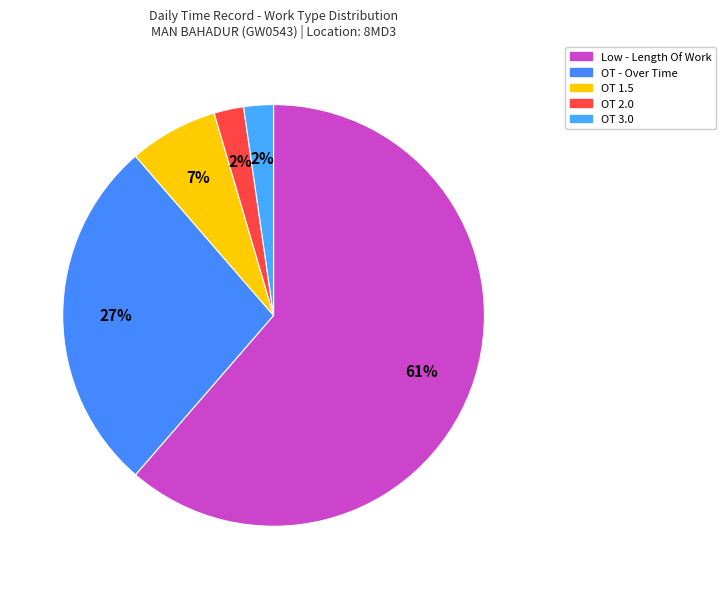

Count the number of slices in the pie.

5